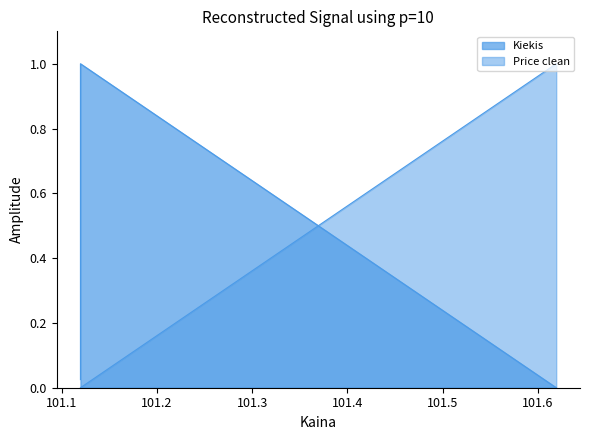

How many positive values does the Price clean series have?

1